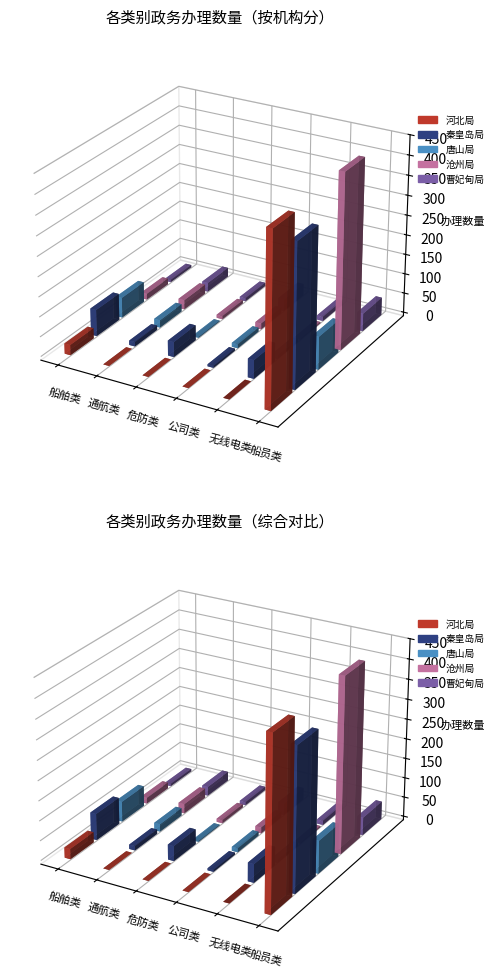

Reading right to left, list all the values displayed in this chart.

河北局: 434	0	0	0	0	26
秦皇岛局: 361	47	5	38	11	67
唐山局: 83	8	10	2	19	51
沧州局: 441	3	15	8	24	15
曹妃甸局: 45	11	30	8	23	6